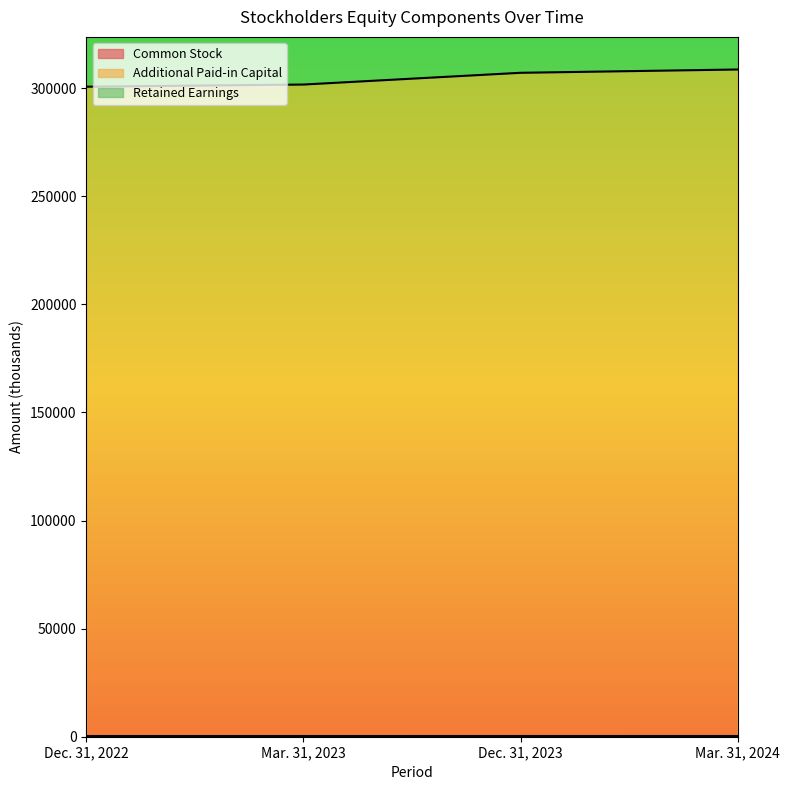

How many lines are shown in the chart?

3